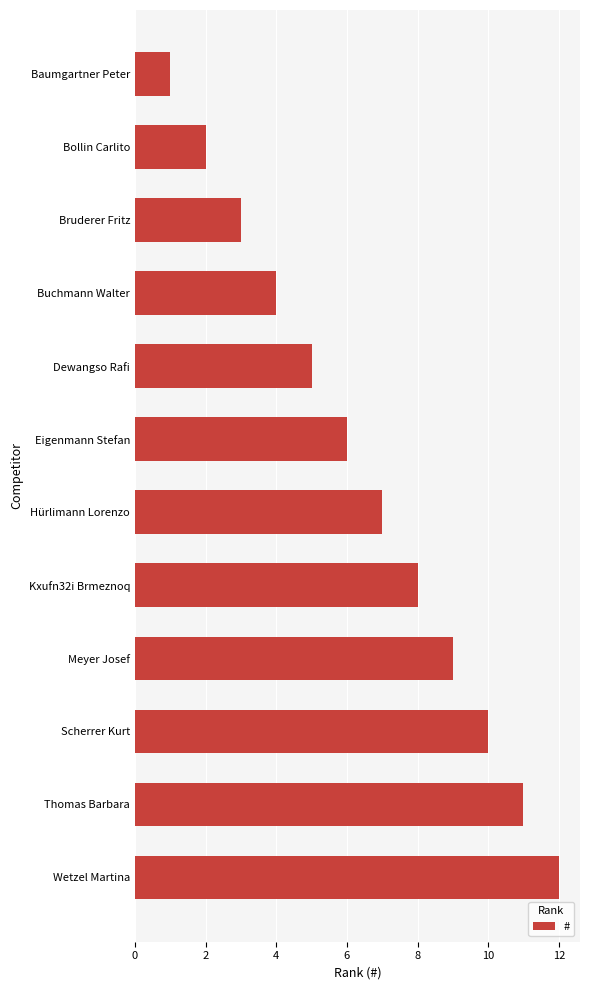

The value at Scherrer Kurt is 3. True or false?

False